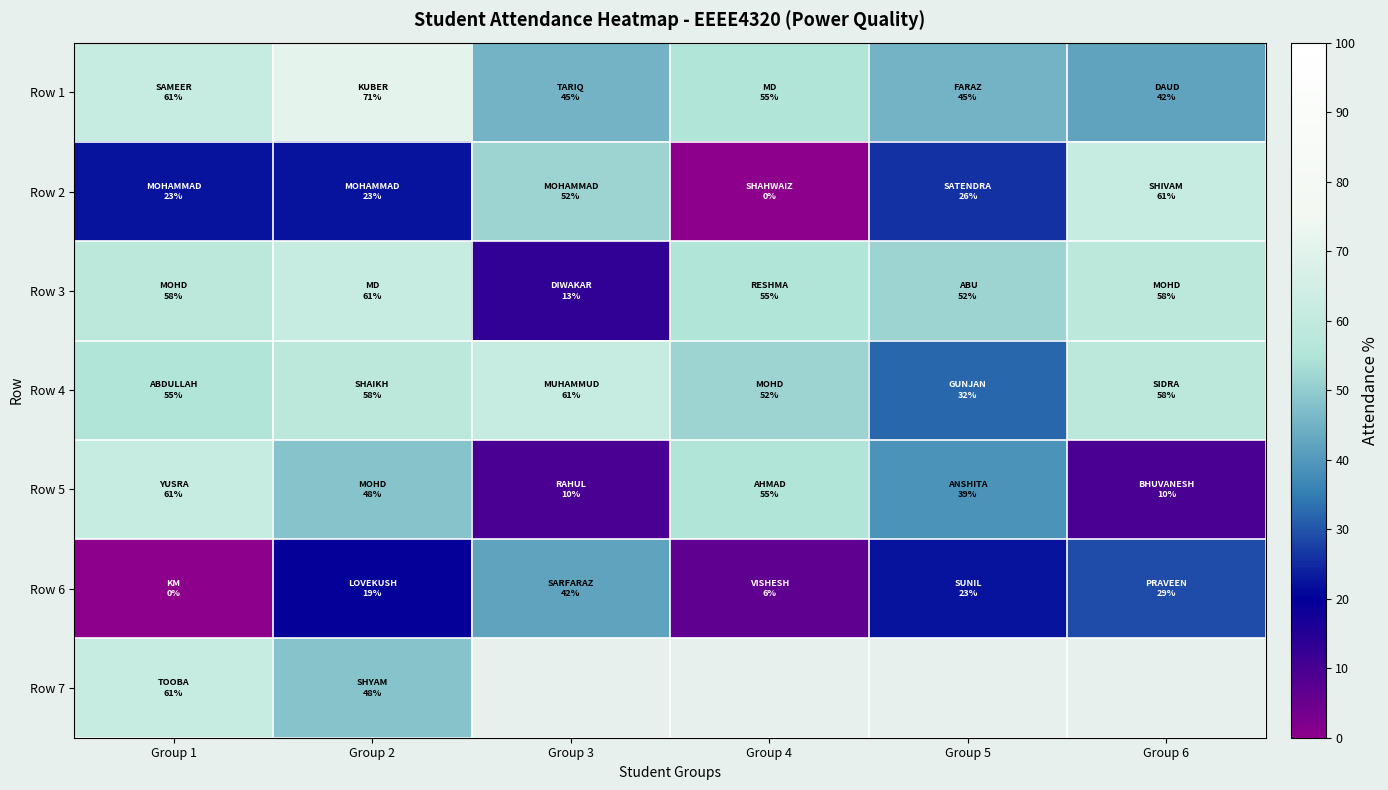

Is it true that Row 2 equals 6.9 at Group 2?

False